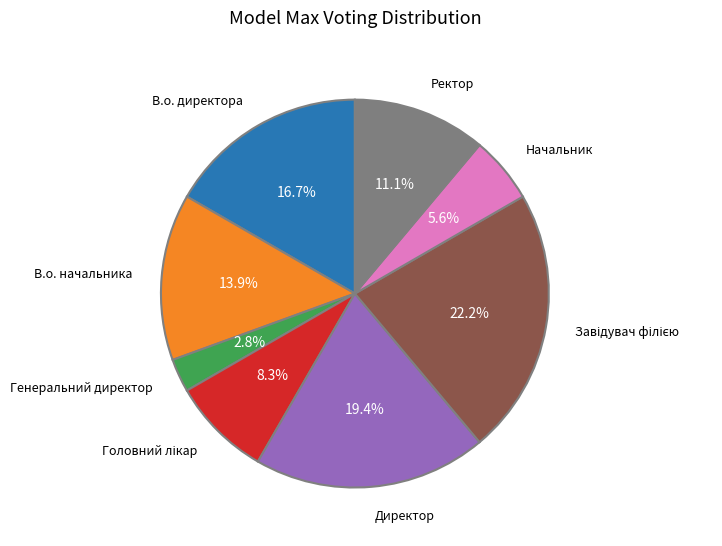

What is the ratio of the value at В.о. директора to the value at Ректор?

1.5